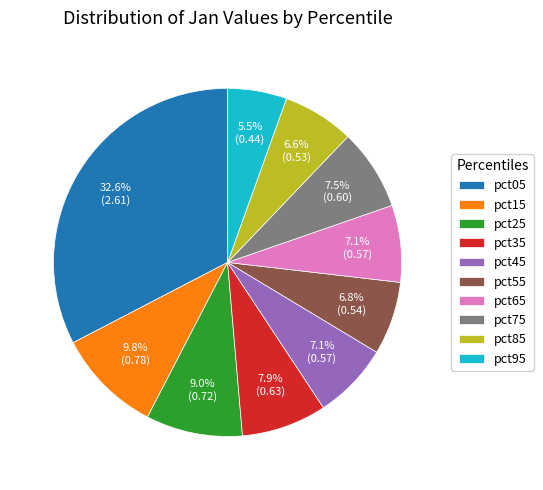

Which slice is the largest?

pct05